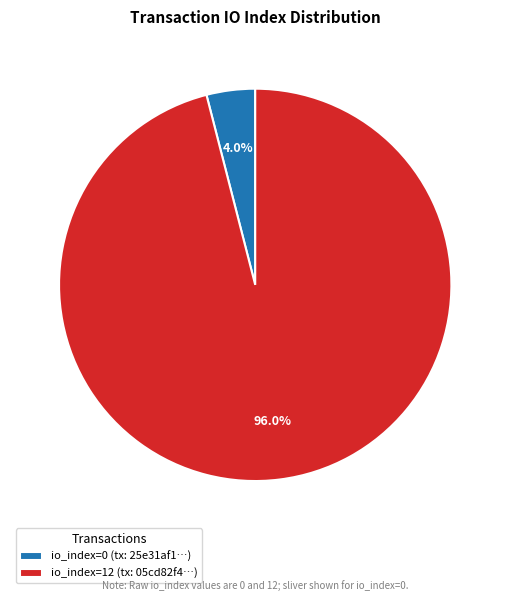

How many slices are in this pie chart?

2